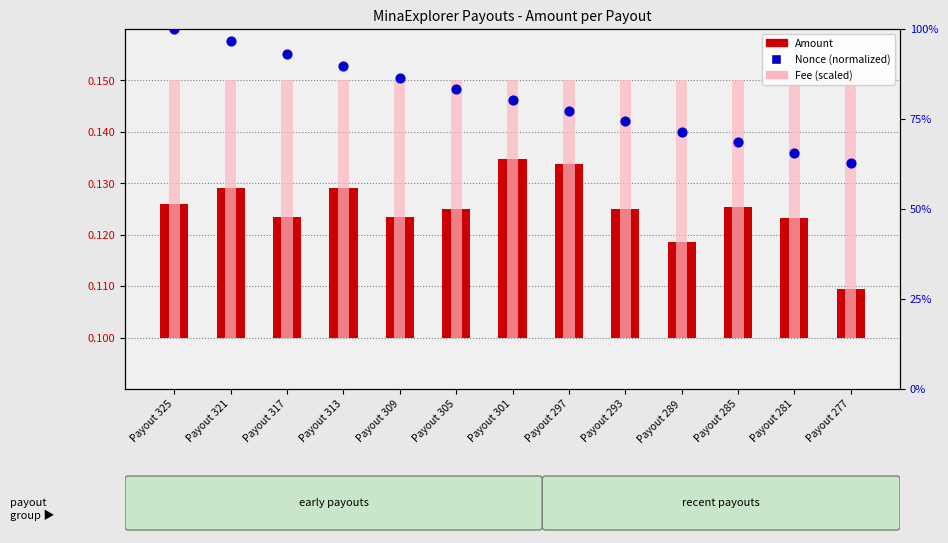

Which series reaches the maximum Y coordinate?

Nonce (normalized)